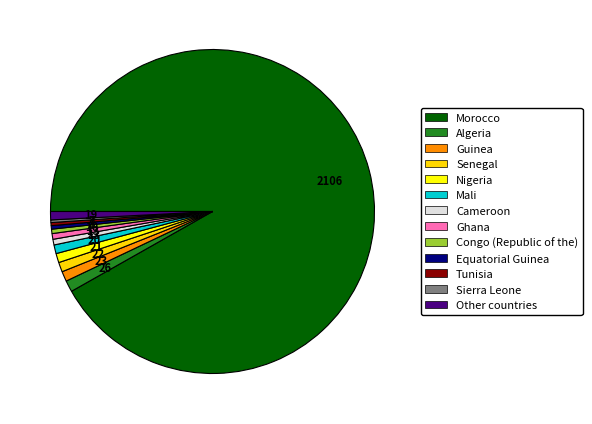

To the nearest percent, what is the combined percentage of Equatorial Guinea and Sierra Leone?

1%